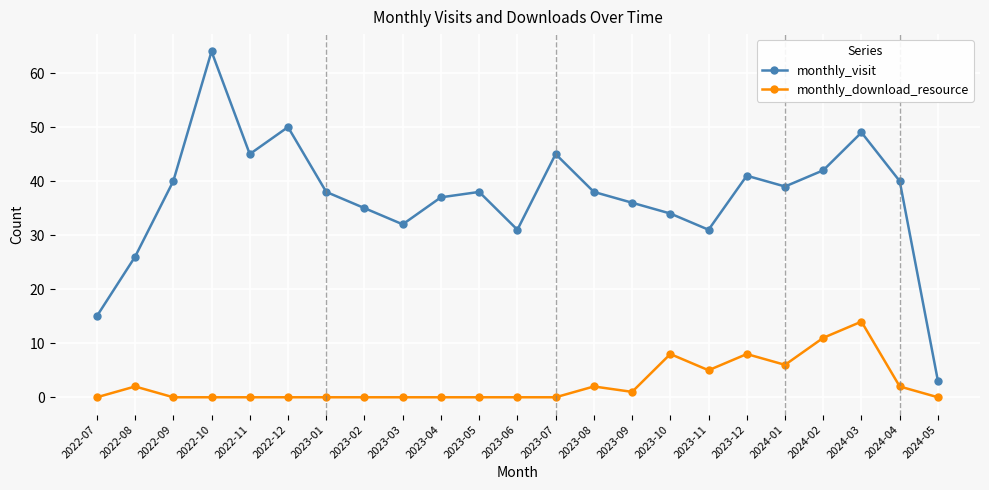

Reading left to right, list all the values displayed in this chart.

monthly_visit: 15	26	40	64	45	50	38	35	32	37	38	31	45	38	36	34	31	41	39	42	49	40	3
monthly_download_resource: 0	2	0	0	0	0	0	0	0	0	0	0	0	2	1	8	5	8	6	11	14	2	0